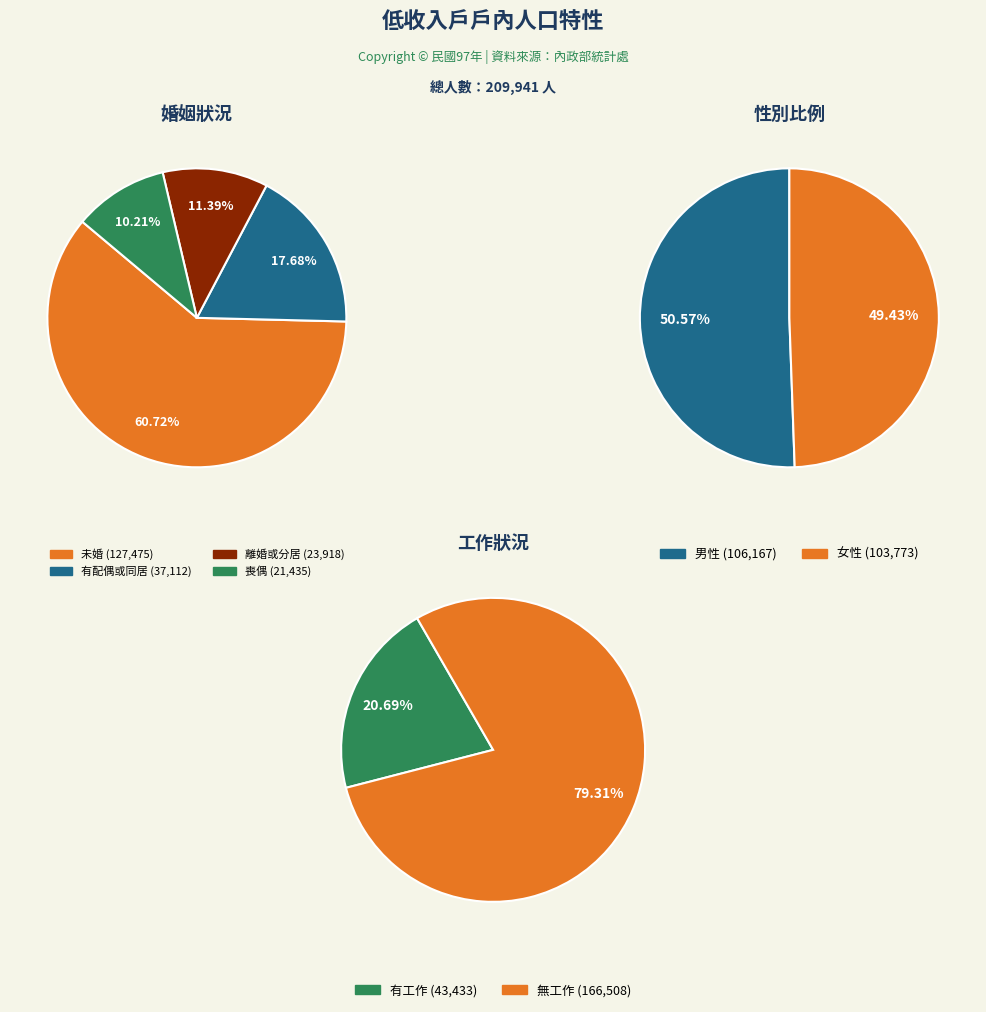

Do 離婚或分居 and 喪偶 together represent more than half of the pie?

No